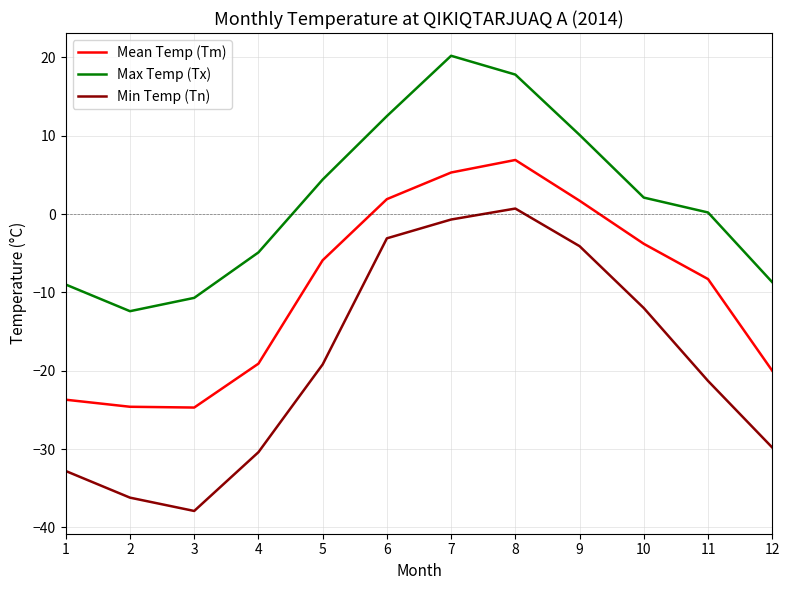

True or false: Mean Temp (Tm) and Min Temp (Tn) cross at least once.

False